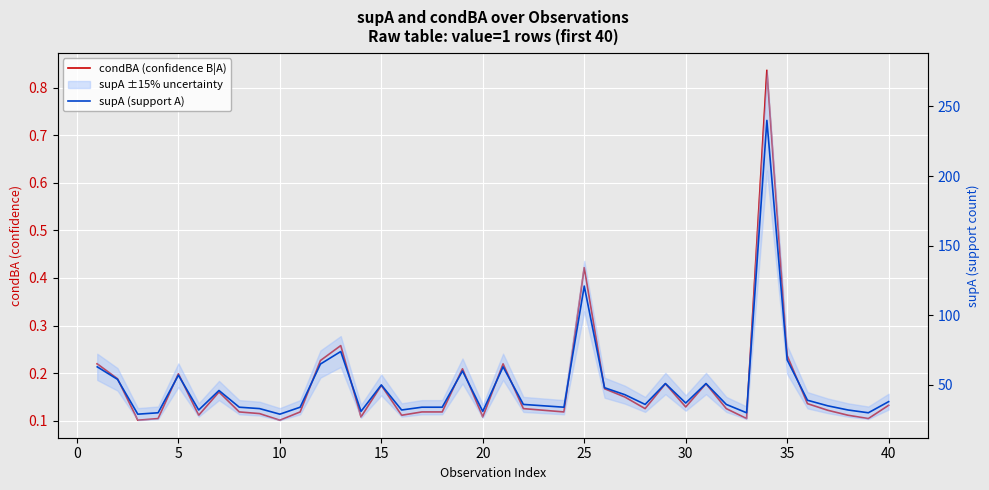

Which series has the widest spread of values?

supA (support A)